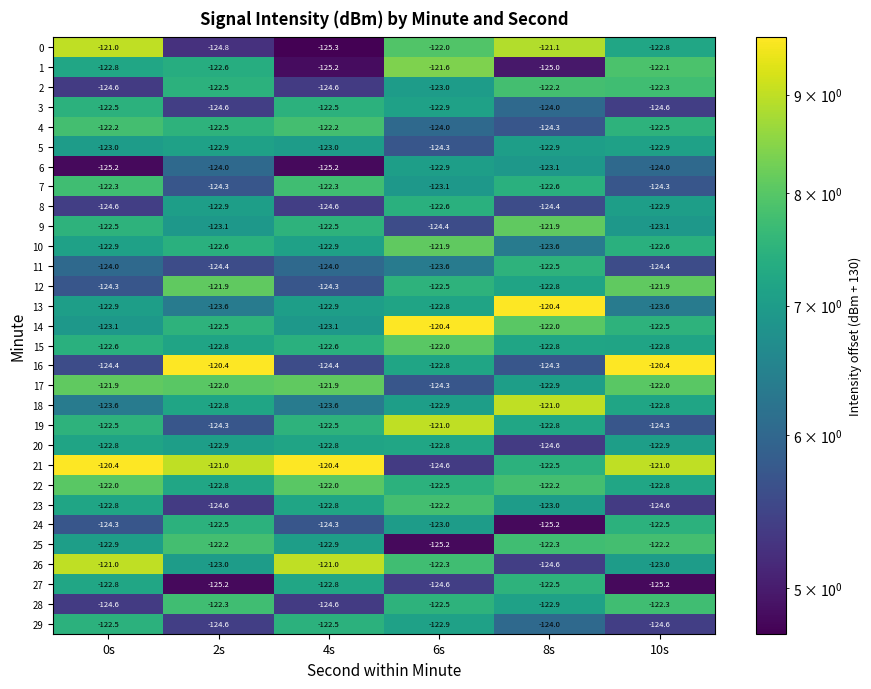

What is the maximum value shown in the chart?

-120.4